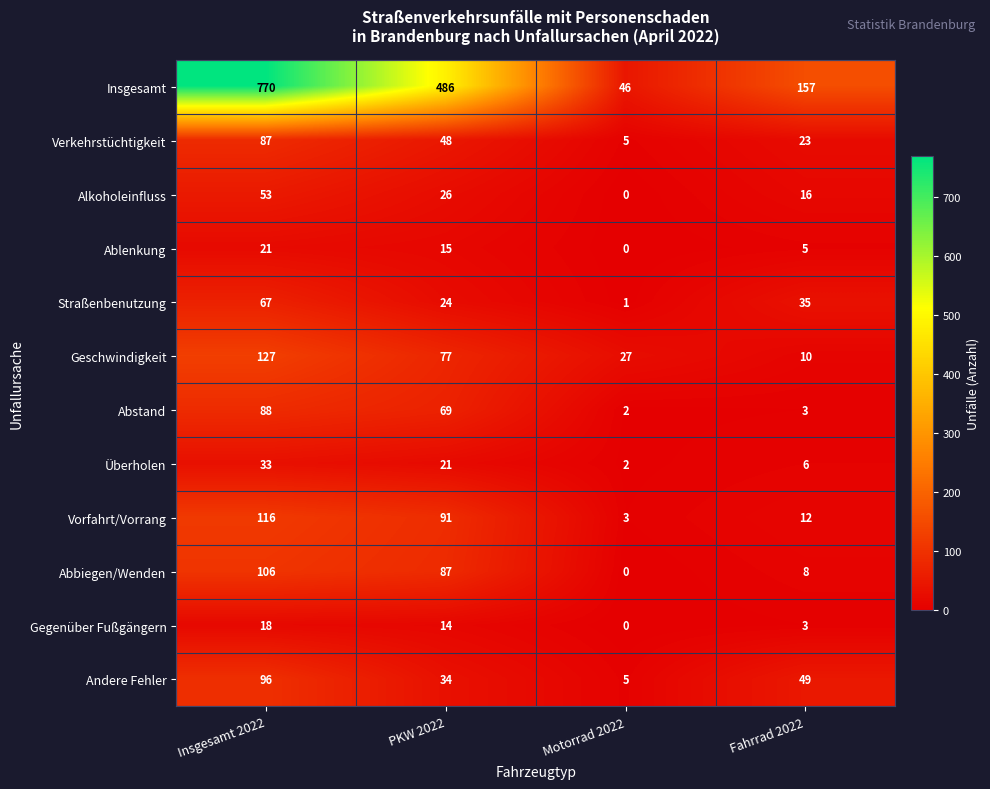

What is the difference between the maximum and second lowest values in the Geschwindigkeit series?

100